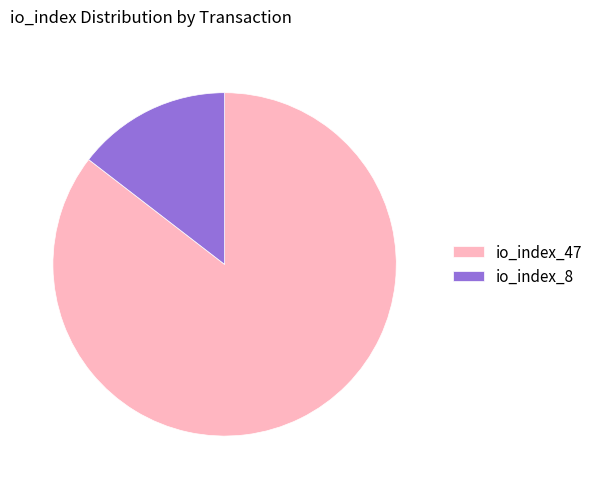

Rank the categories by value from highest to lowest.

io_index_47, io_index_8